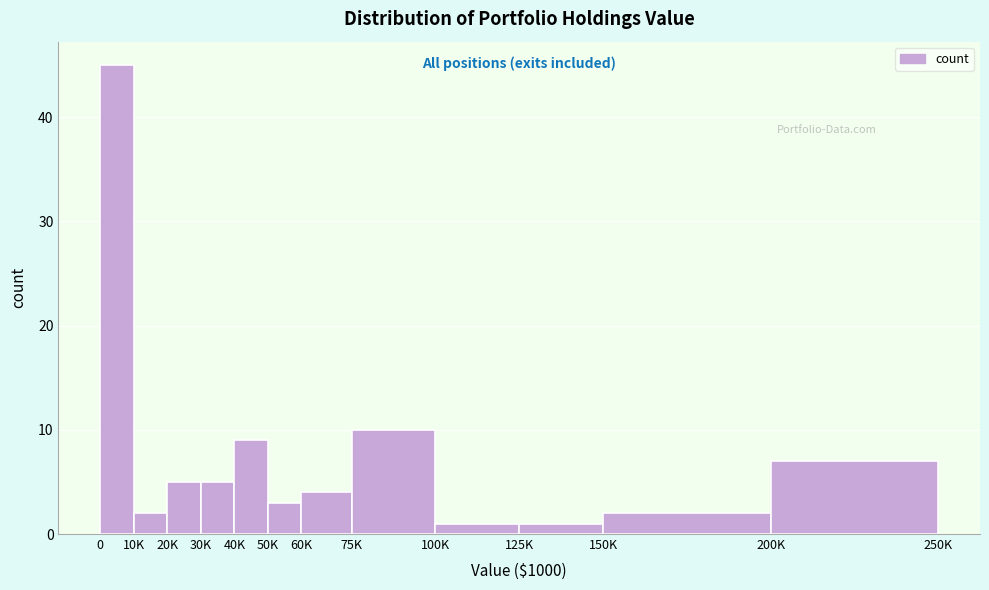

Reading left to right, extract all data points from this chart.

45	2	5	5	9	3	4	10	1	1	2	7